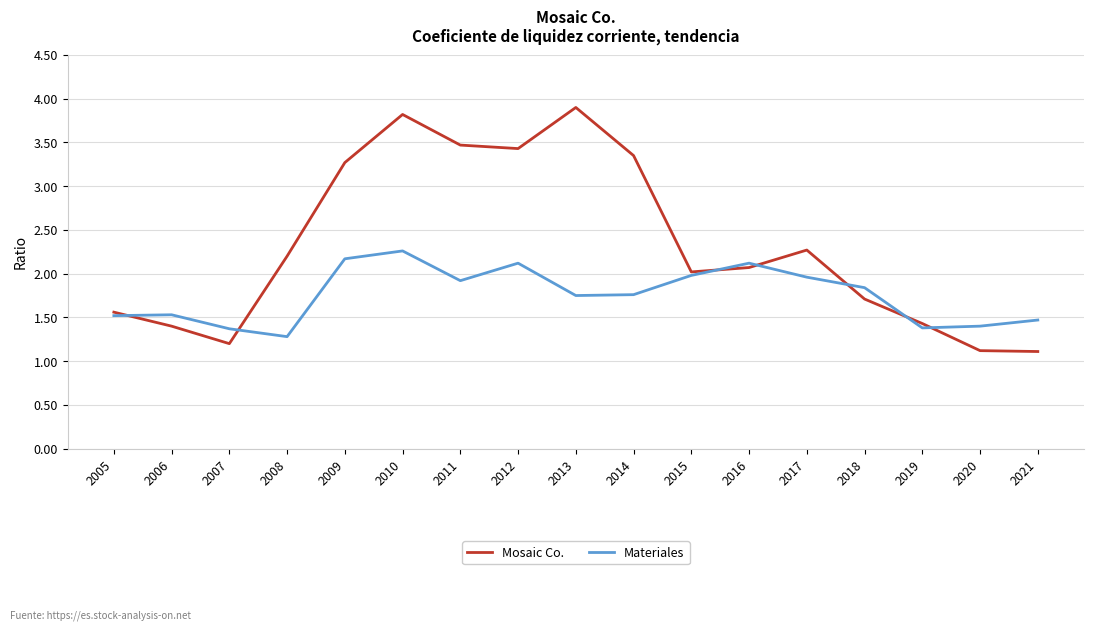

How many intersections are there between Mosaic Co. and Materiales?

7